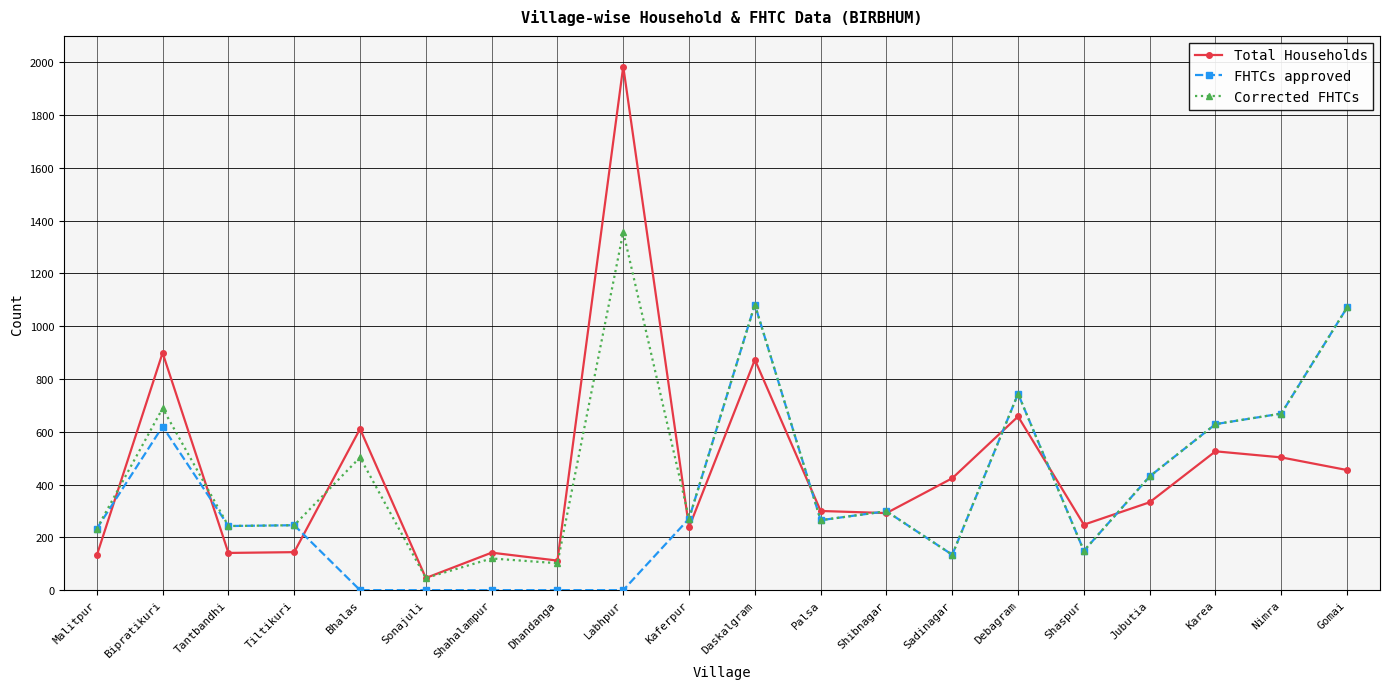

What are all the series names shown in the legend?

Total Households, FHTCs approved, Corrected FHTCs